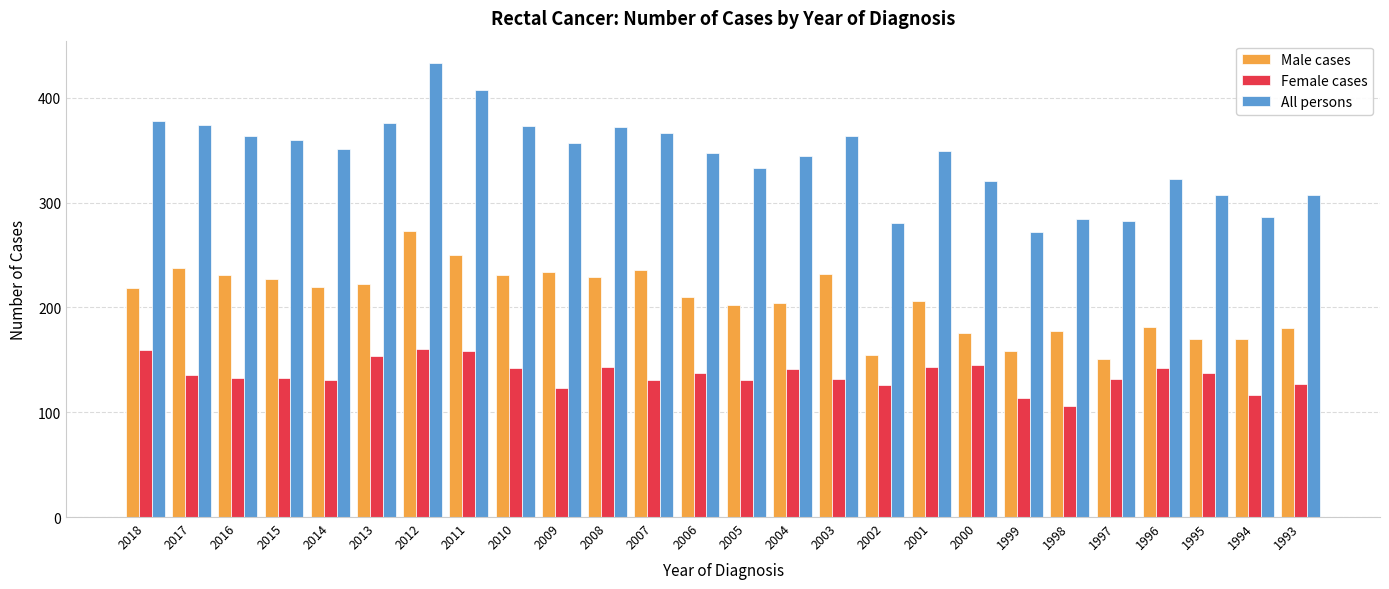

Which series has the largest range (max minus min)?

All persons